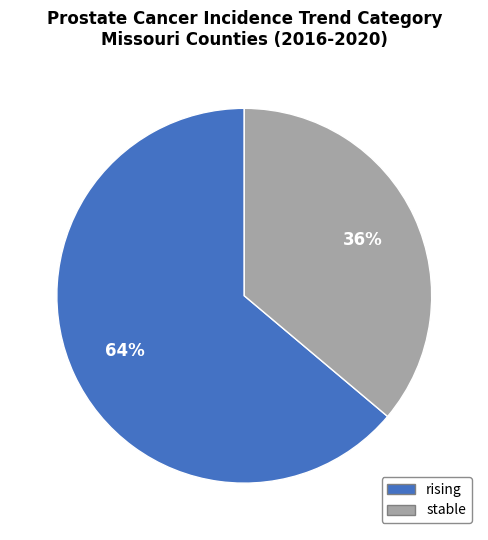

True or false: stable accounts for 36% of the total.

True